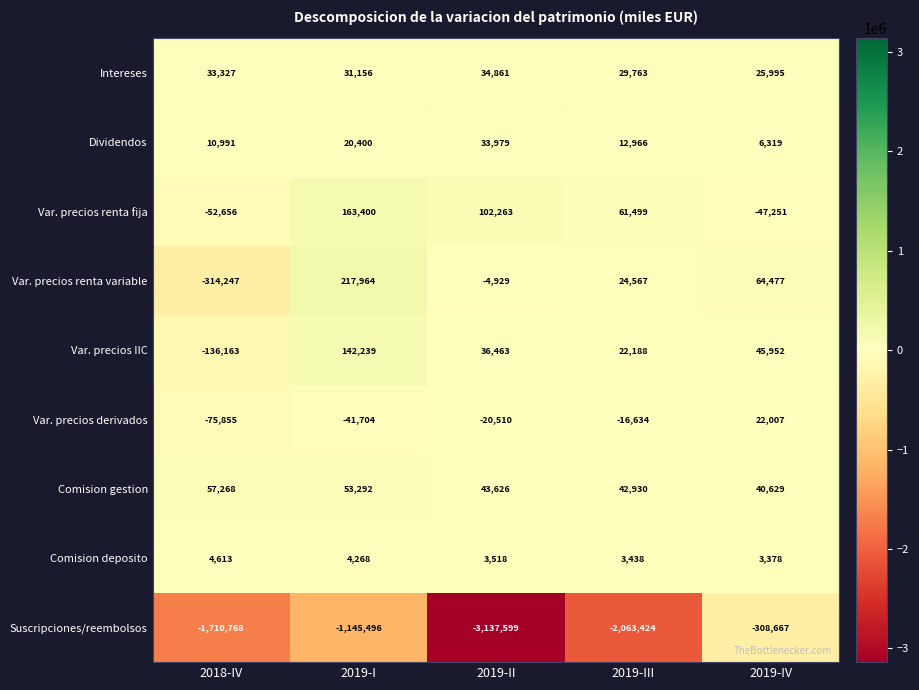

Where is Var. precios renta fija nearest to the value 55372?

2019-III